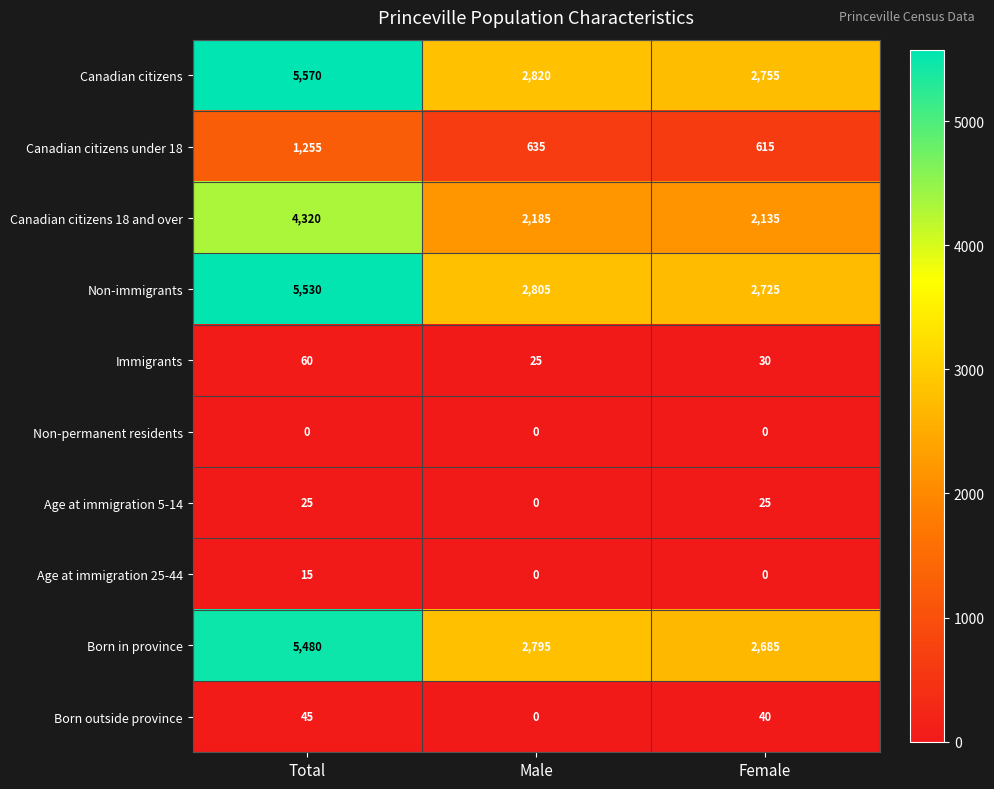

True or false: Born outside province has a value of 45 at Total.

True